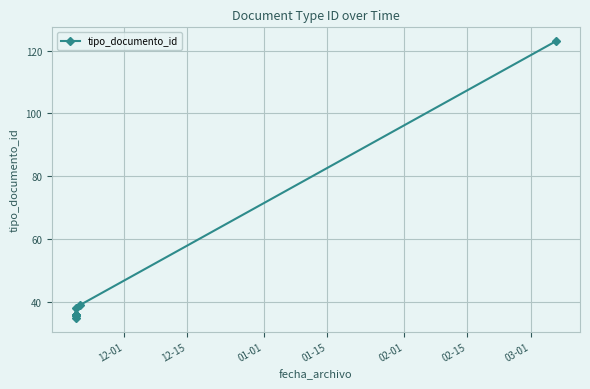

What is the sum of all values?

451